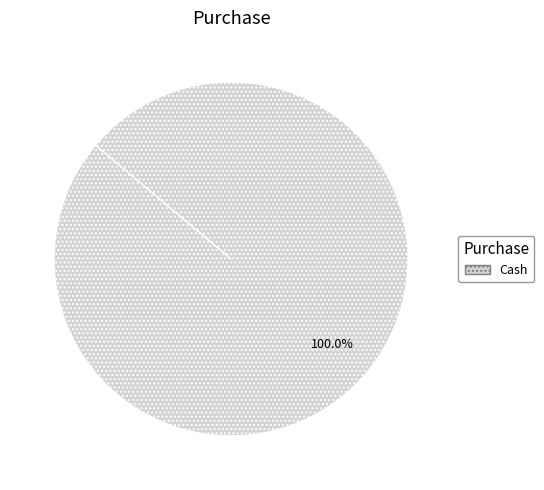

What is the majority slice?

Cash